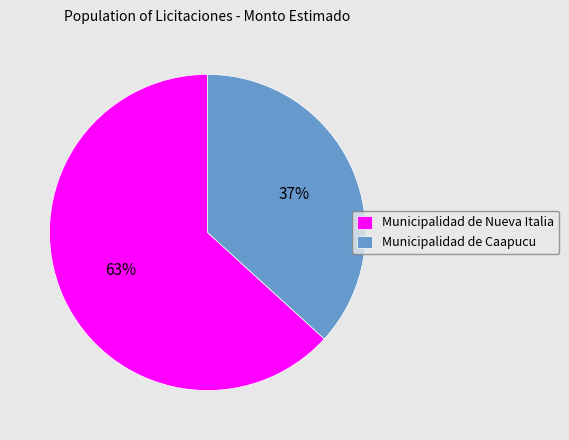

Combined, do Municipalidad de Caapucu and Municipalidad de Nueva Italia account for over 50%?

Yes